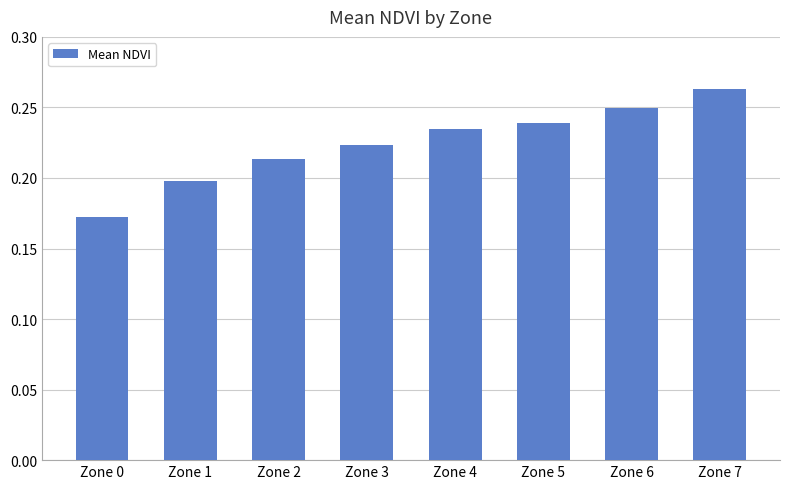

What is the sum of the values at Zone 0 and Zone 1?

0.4